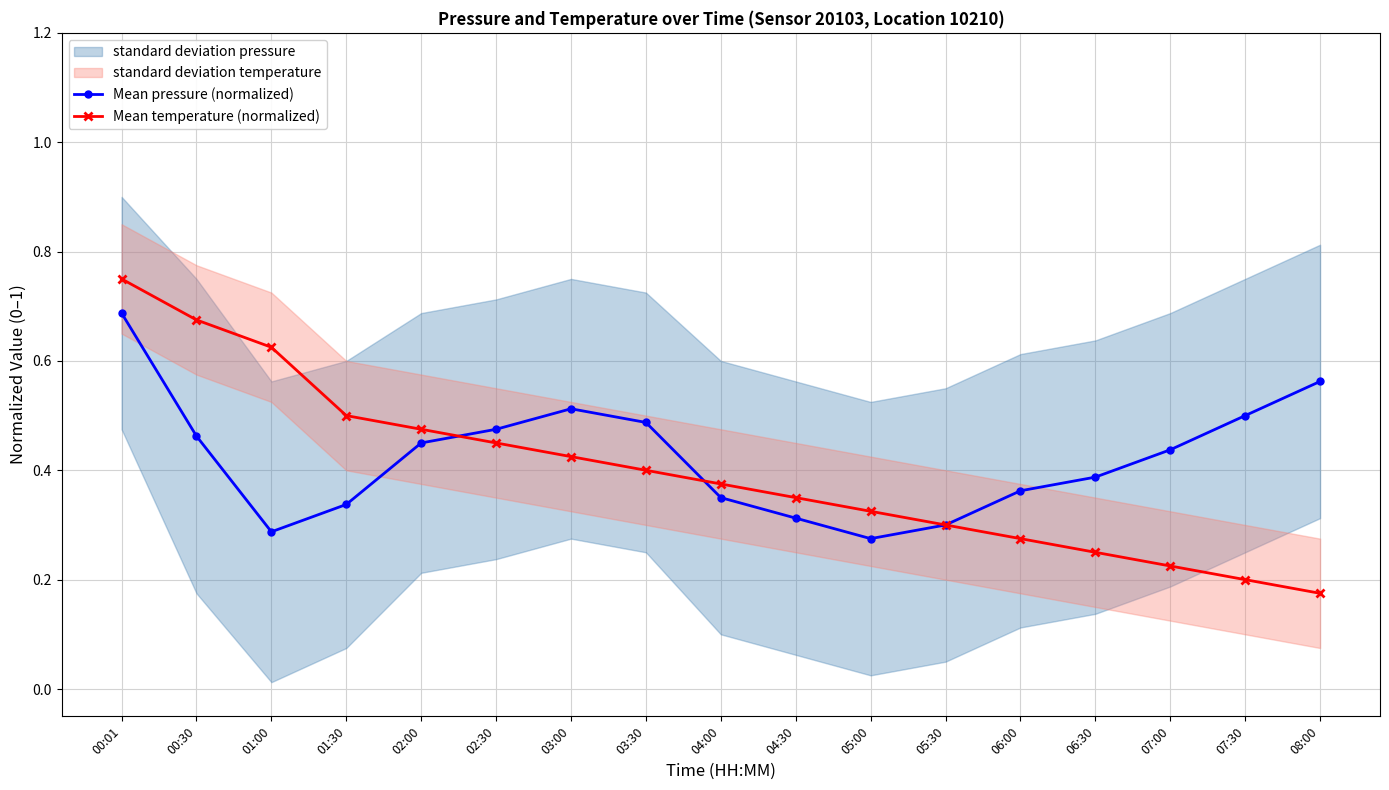

Which series has the widest spread of values?

Mean temperature (normalized)